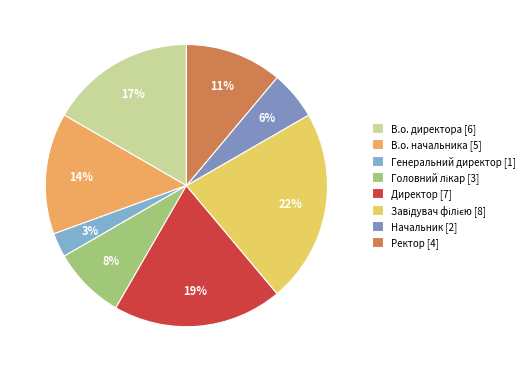

Does any single category account for the majority?

No